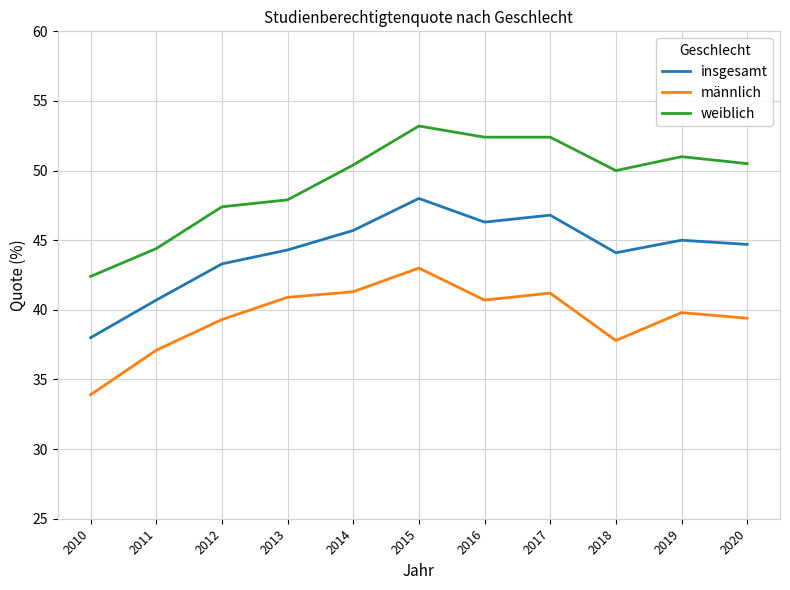

What is the difference between the maximum and minimum values in the weiblich series?

10.8